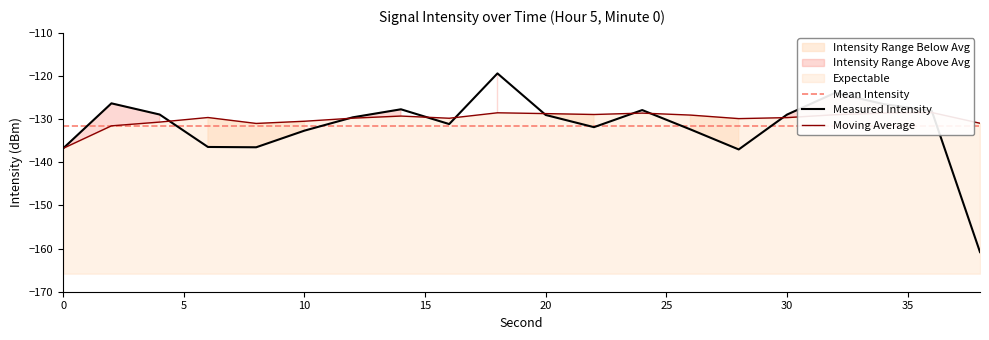

What is the difference between the maximum and second lowest values in the Moving Avg series?

3.1